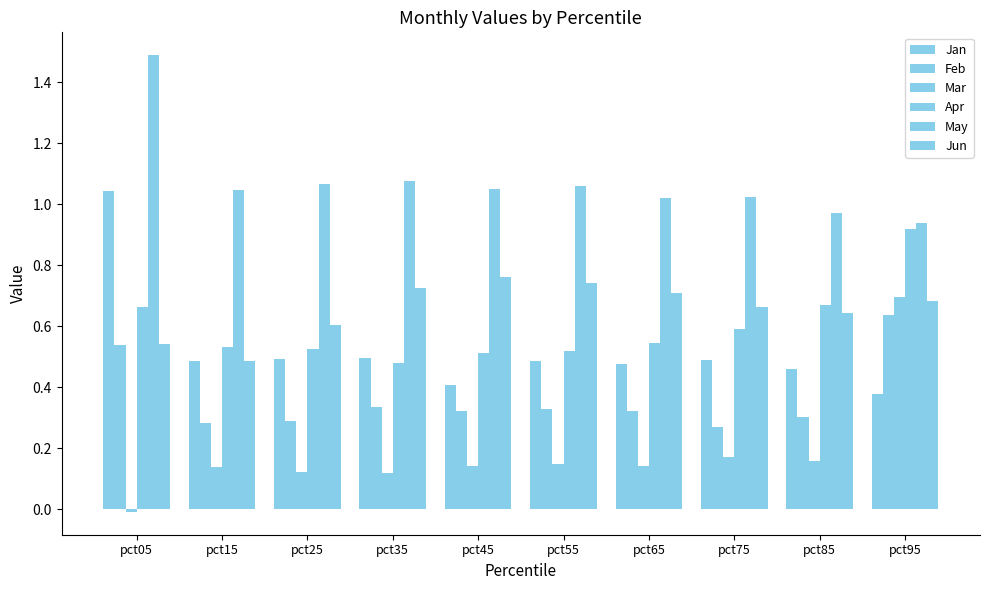

Between pct85 and pct45, which is larger?

pct85